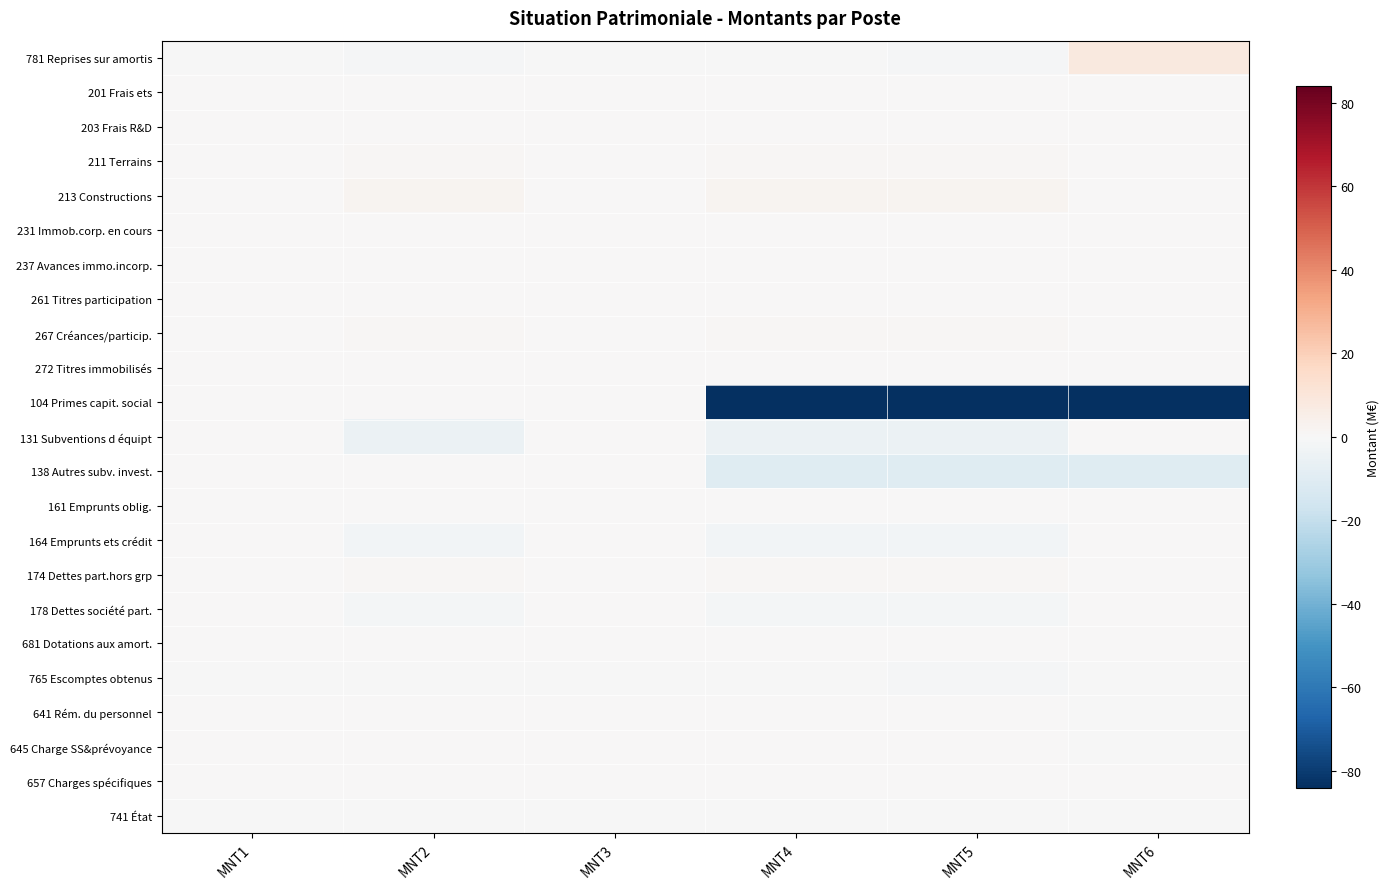

List the series in order of their peak value, highest first.

781 Reprises sur amortis, 213 Constructions, 211 Terrains, 174 Dettes part.hors grp, 267 Créances/particip., 272 Titres immobilisés, 161 Emprunts oblig., 261 Titres participation, 641 Rém. du personnel, 645 Charge SS&prévoyance, 237 Avances immo.incorp., 681 Dotations aux amort., 203 Frais R&D, 231 Immob.corp. en cours, 201 Frais ets, 657 Charges spécifiques, 104 Primes capit. social, 131 Subventions d équipt, 138 Autres subv. invest., 164 Emprunts ets crédit, 178 Dettes société part., 741 État, 765 Escomptes obtenus